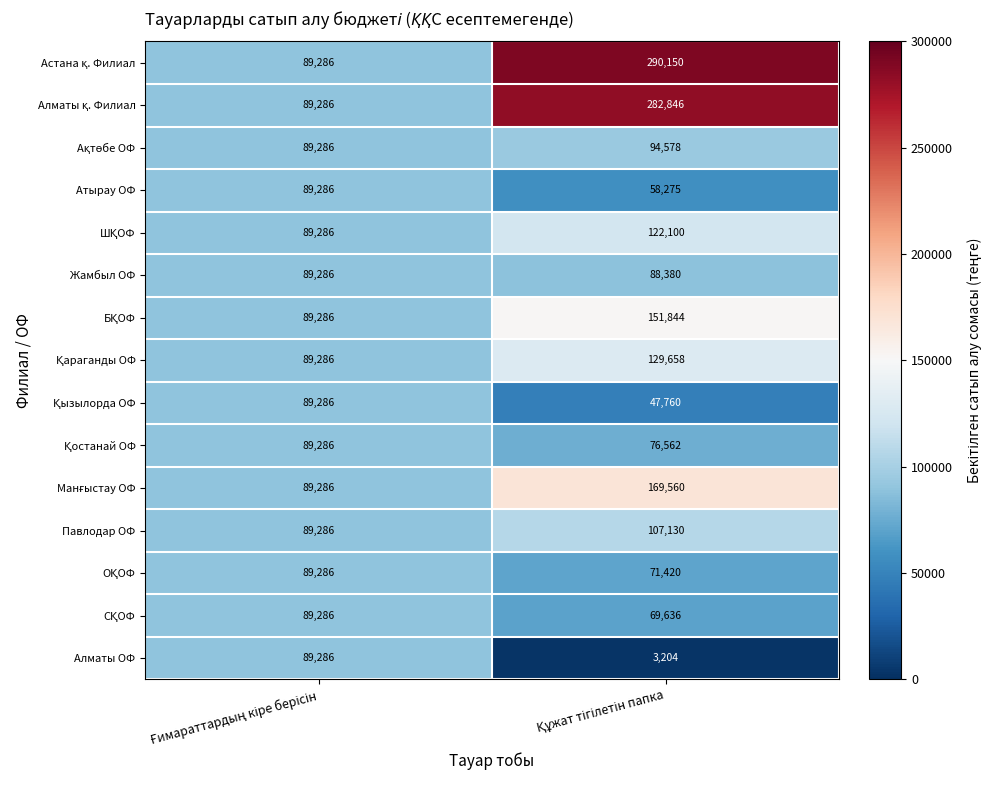

What is the difference between the maximum and minimum values in the Атырау ОФ series?

31011